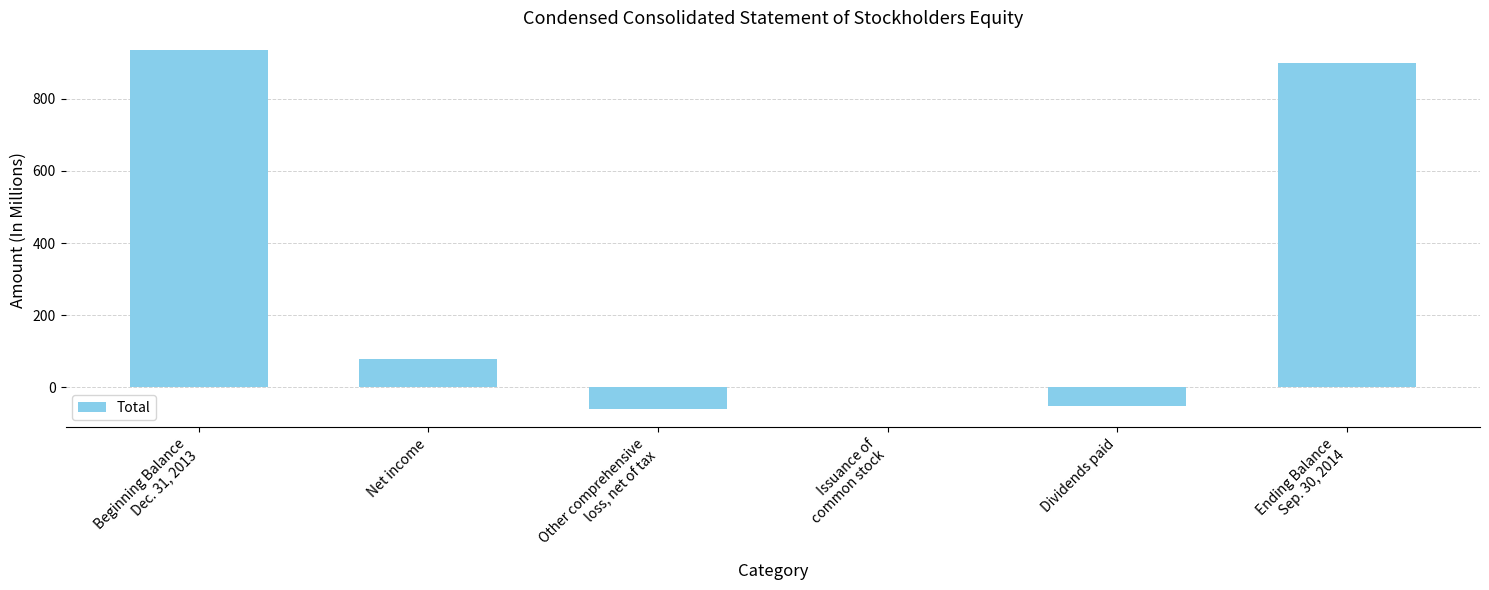

Which has a higher value, Ending Balance
Sep. 30, 2014 or Beginning Balance
Dec. 31, 2013?

Beginning Balance
Dec. 31, 2013